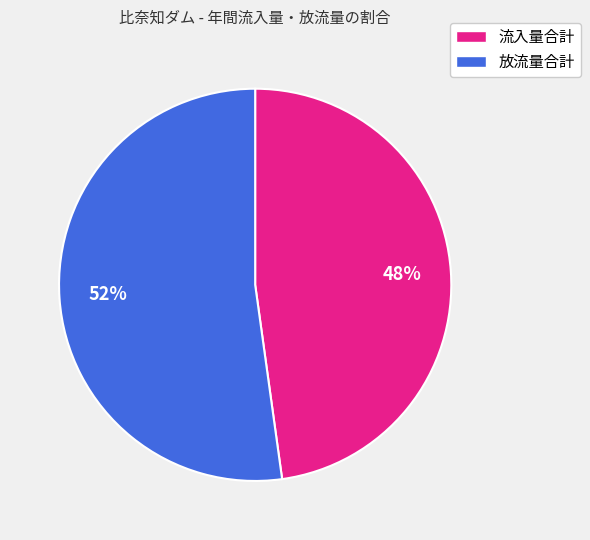

What is the smallest slice in the pie chart?

流入量合計